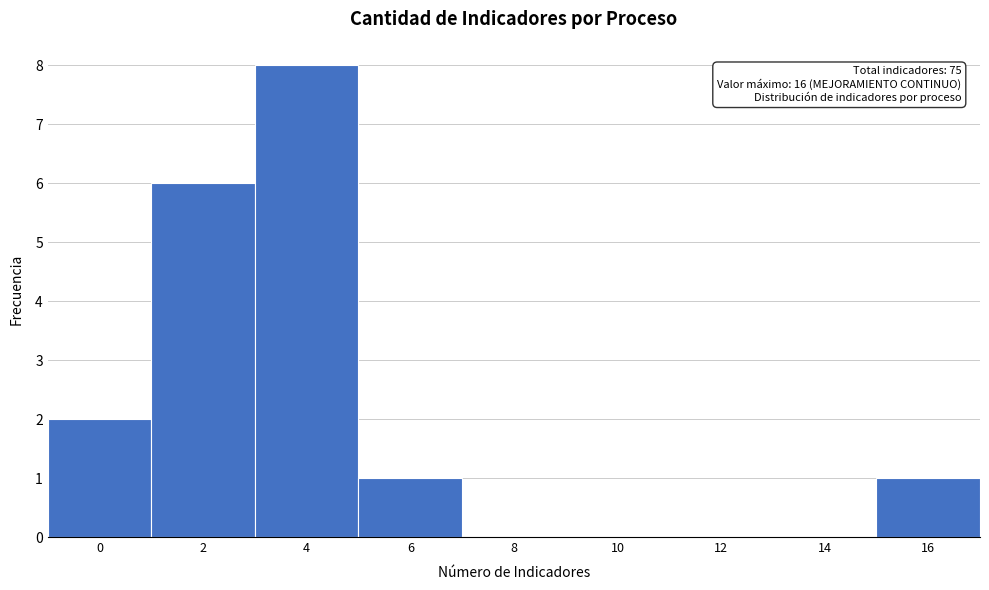

Reading right to left, transcribe all the data shown in this chart.

16=1	14=0	12=0	10=0	8=0	6=1	4=8	2=6	0=2